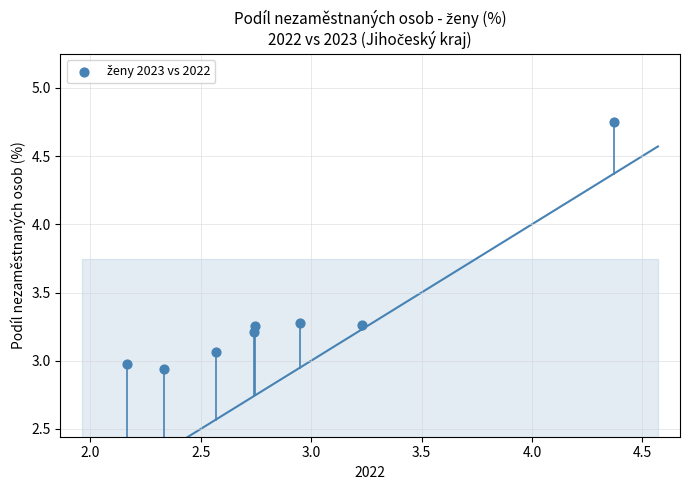

What is the range of X values (max minus min)?

2.2